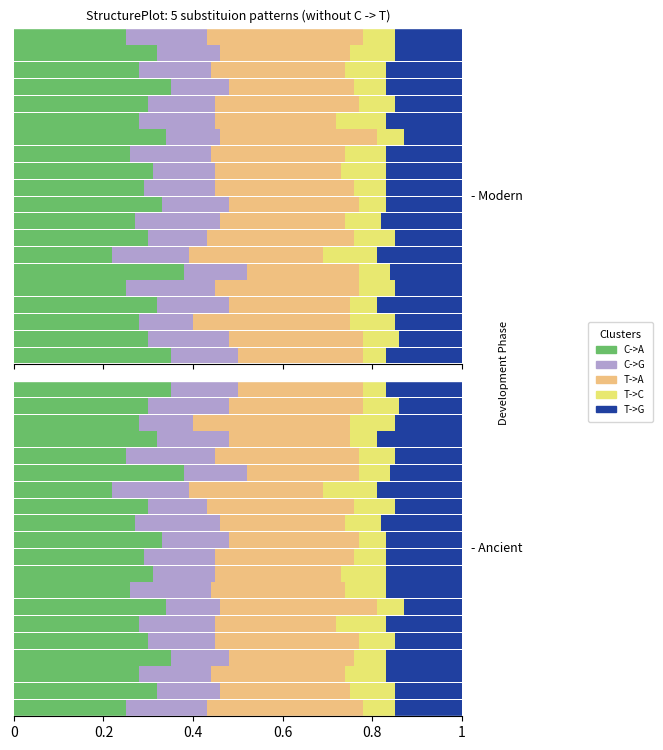

What is the total value across all series at 0.6?

1.0